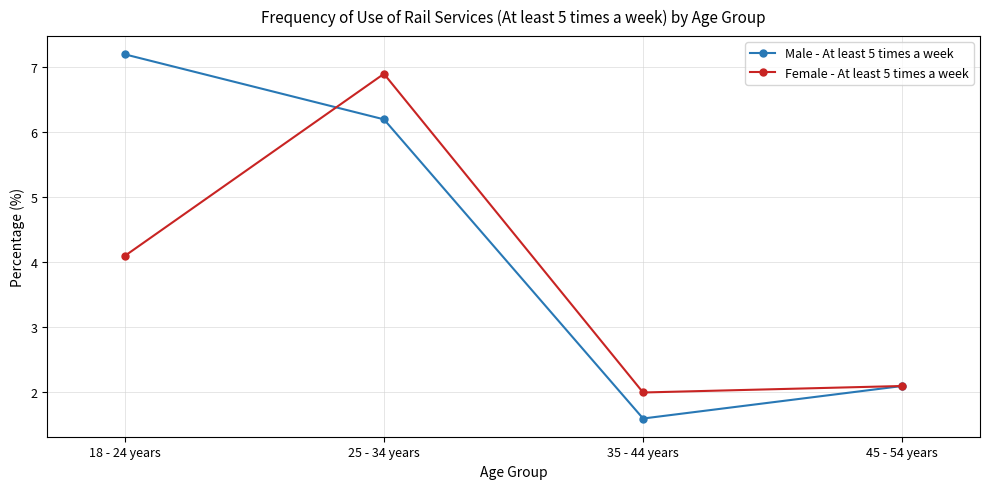

What is the spread (max minus min) of values at 25 - 34 years?

0.7